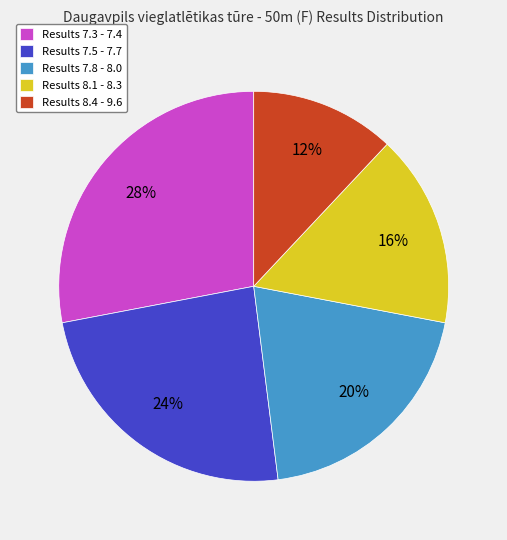

Combined, do Results 7.3 - 7.4 and Results 8.1 - 8.3 account for over 50%?

No